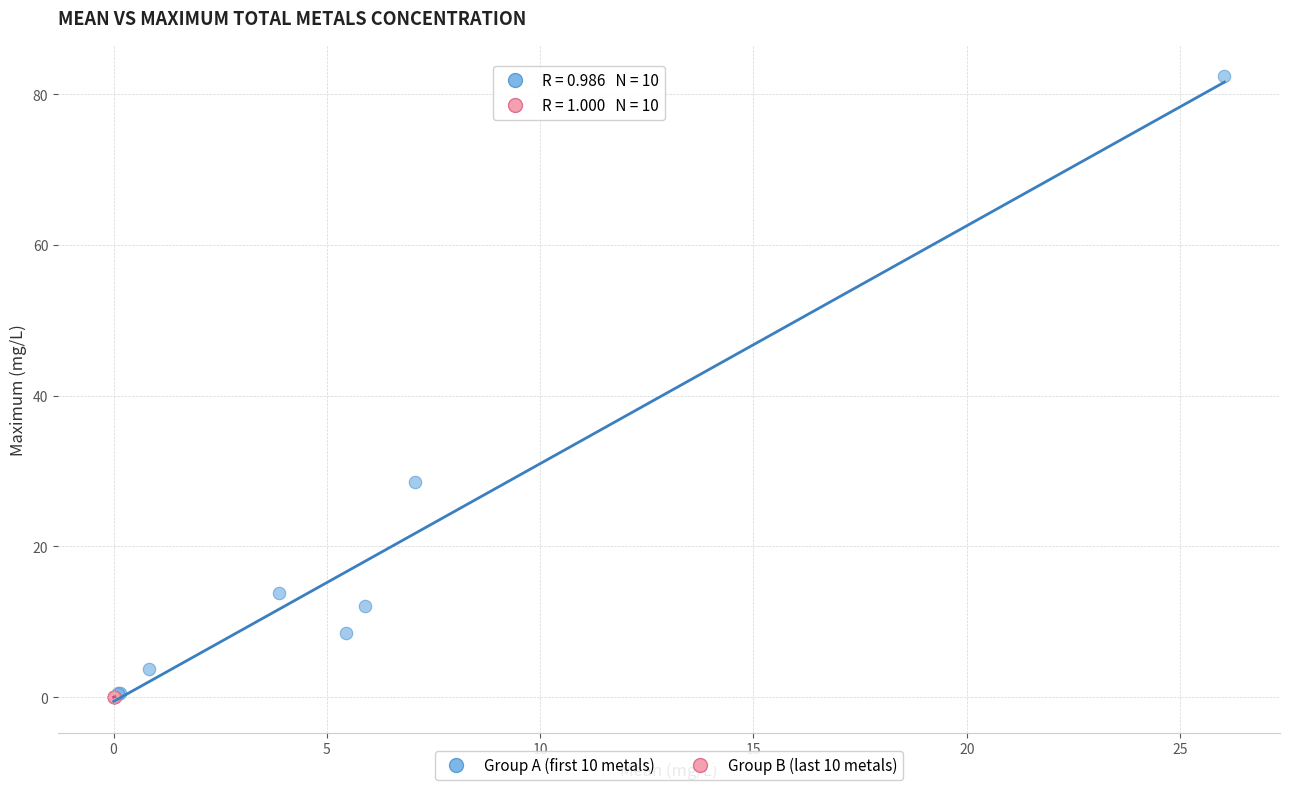

Which series reaches the maximum Y coordinate?

Group A (first 10 metals)